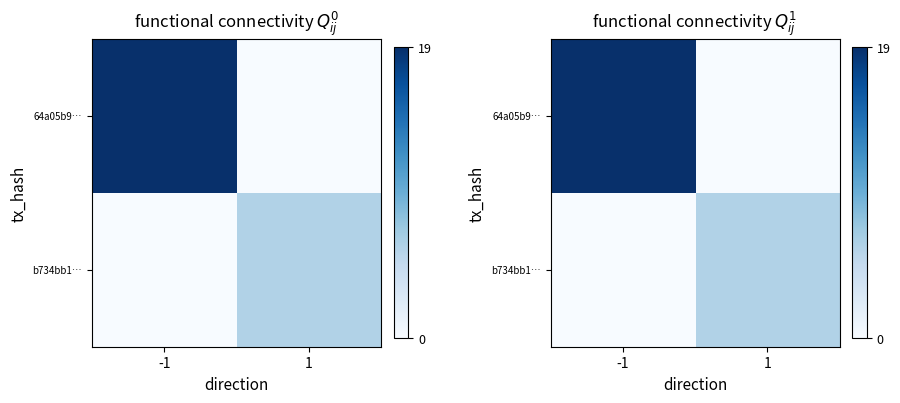

What is the total value across all series at -1?

19